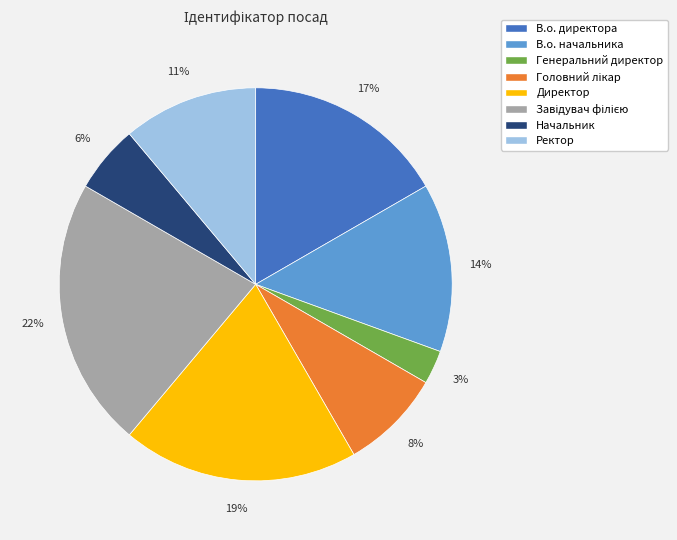

Does any single category account for the majority?

No